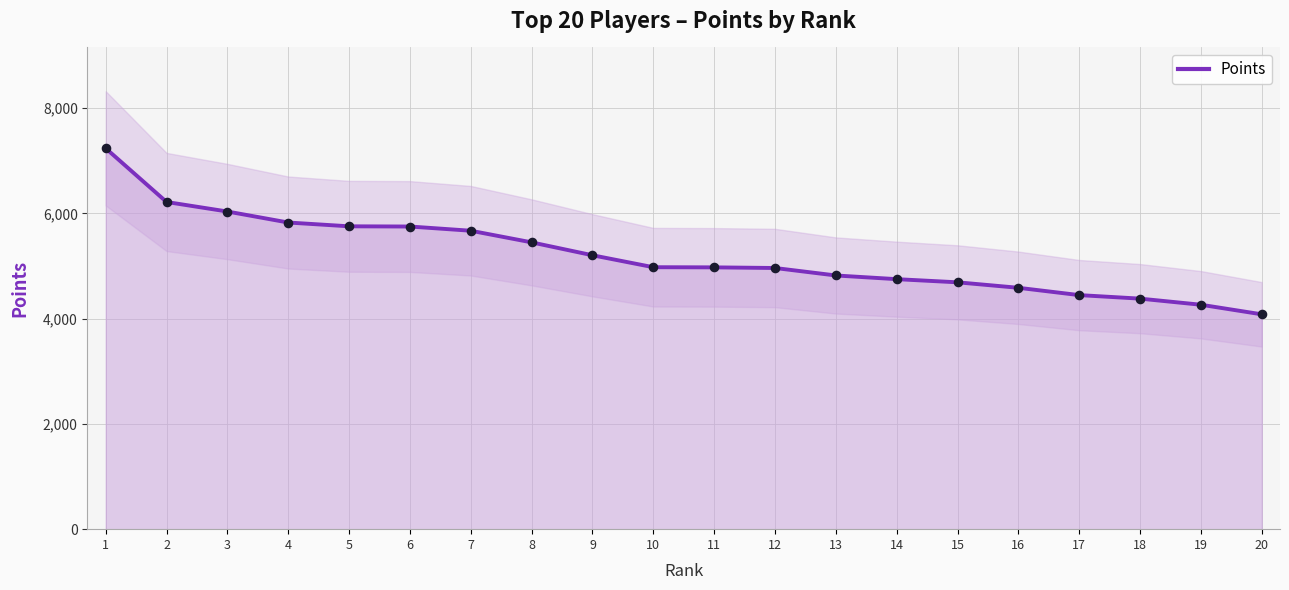

What is the ratio of the value at 4 to the value at 11?

1.2